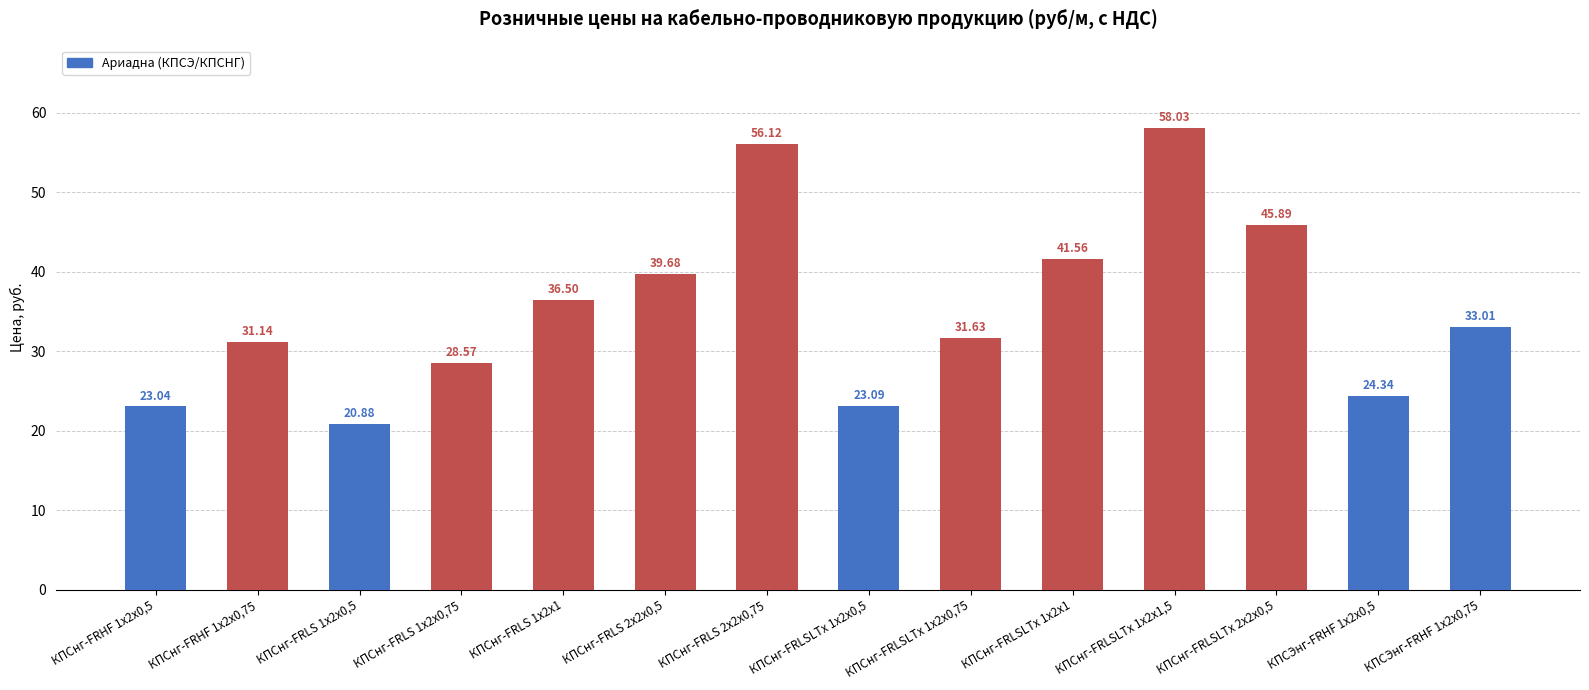

Reading left to right, extract all data points from this chart.

КПСнг-FRHF 1х2х0,5=23.0	КПСнг-FRHF 1х2х0,75=31.1	КПСнг-FRLS 1х2х0,5=20.9	КПСнг-FRLS 1х2х0,75=28.6	КПСнг-FRLS 1х2х1=36.5	КПСнг-FRLS 2х2х0,5=39.7	КПСнг-FRLS 2х2х0,75=56.1	КПСнг-FRLSLTx 1х2х0,5=23.1	КПСнг-FRLSLTx 1х2х0,75=31.6	КПСнг-FRLSLTx 1х2х1=41.6	КПСнг-FRLSLTx 1х2х1,5=58.0	КПСнг-FRLSLTx 2х2х0,5=45.9	КПСЭнг-FRHF 1х2х0,5=24.3	КПСЭнг-FRHF 1х2х0,75=33.0